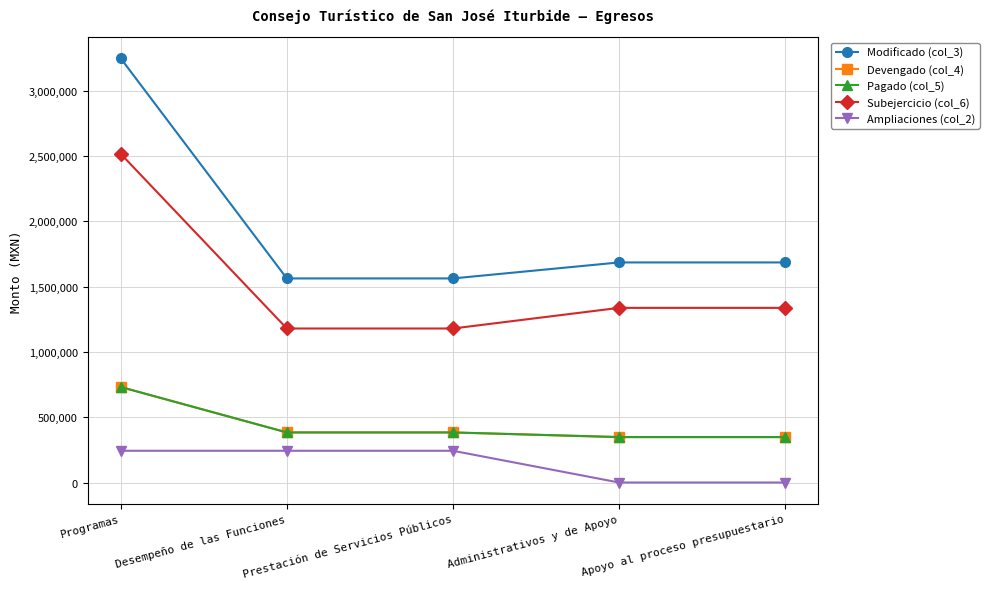

Rank the categories by Ampliaciones (col_2) value from lowest to highest.

Administrativos y de Apoyo, Apoyo al proceso presupuestario, Programas, Desempeño de las Funciones, Prestación de Servicios Públicos